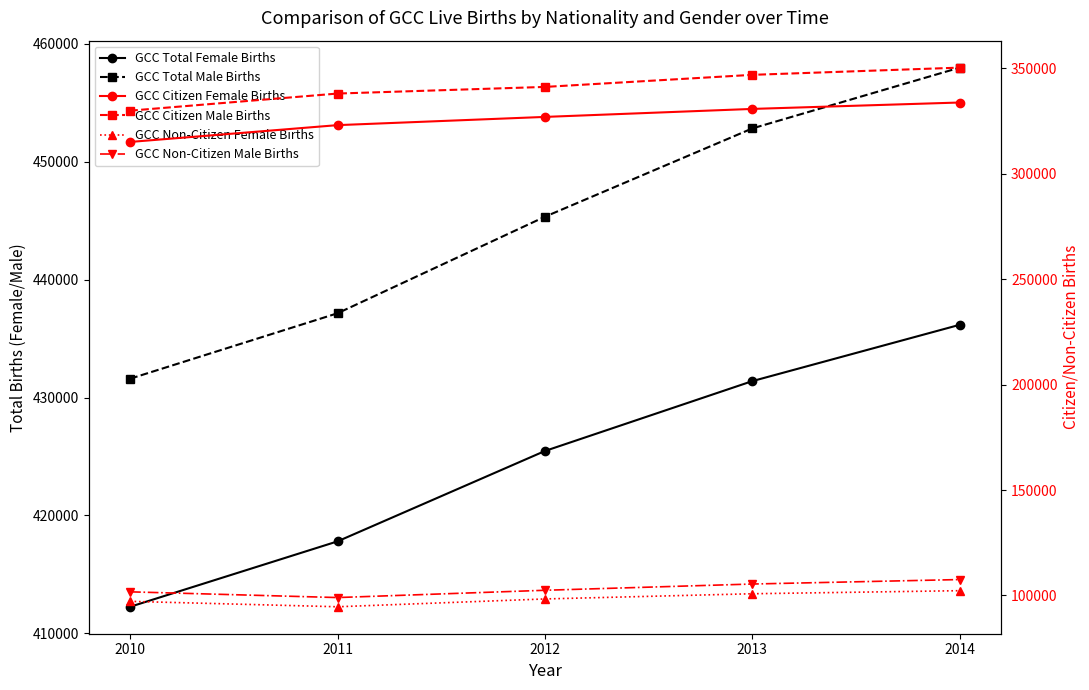

True or false: GCC Total Female Births and GCC Non-Citizen Male Births cross at least once.

False